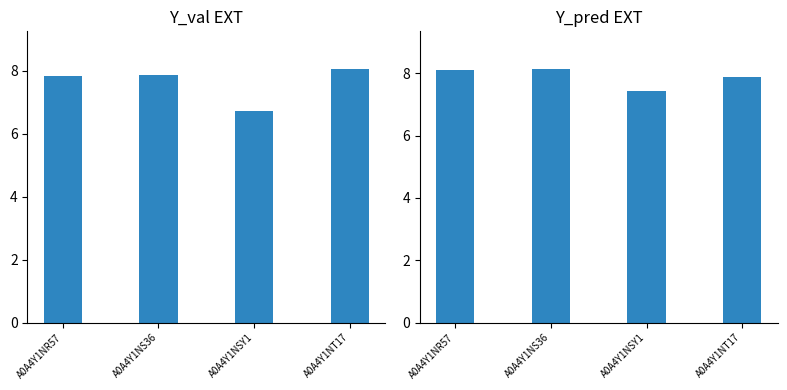

What value does the Bjellqvist series have at A0A4Y1NSY1?

6.7